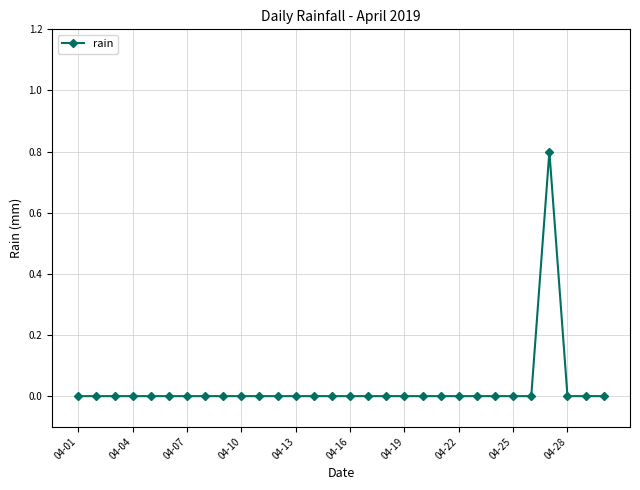

What is the sum of all values?

0.8